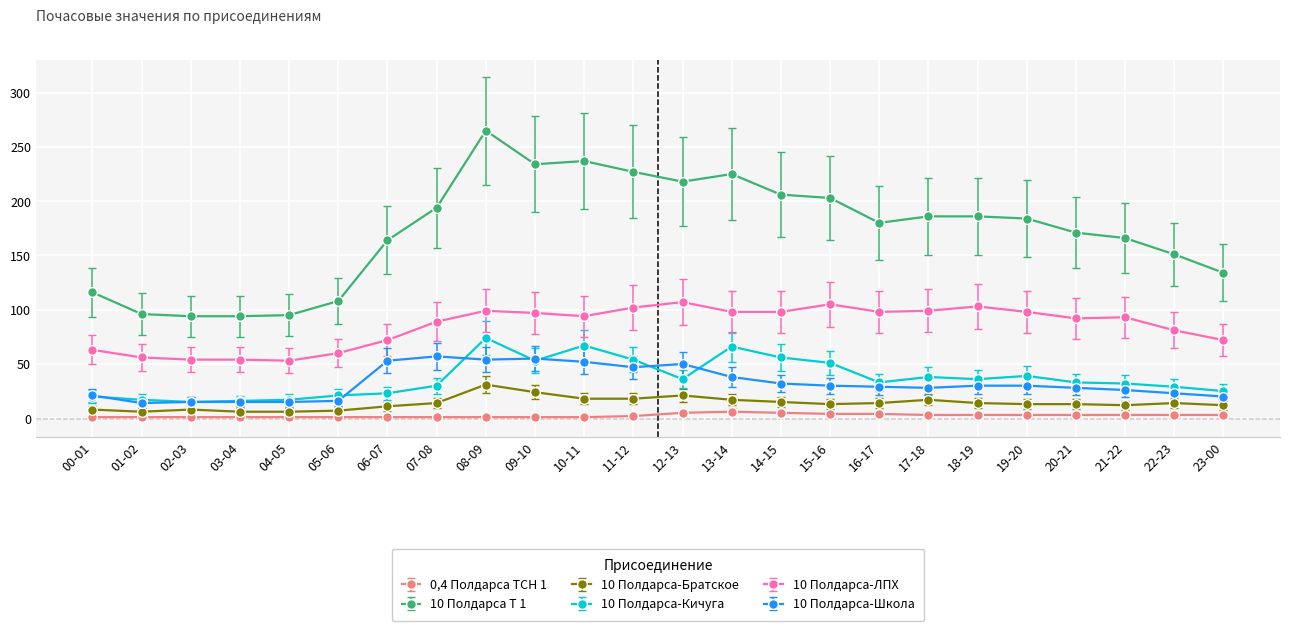

True or false: 10 Полдарса-Кичуга has more than 2 points higher than both neighbors.

True